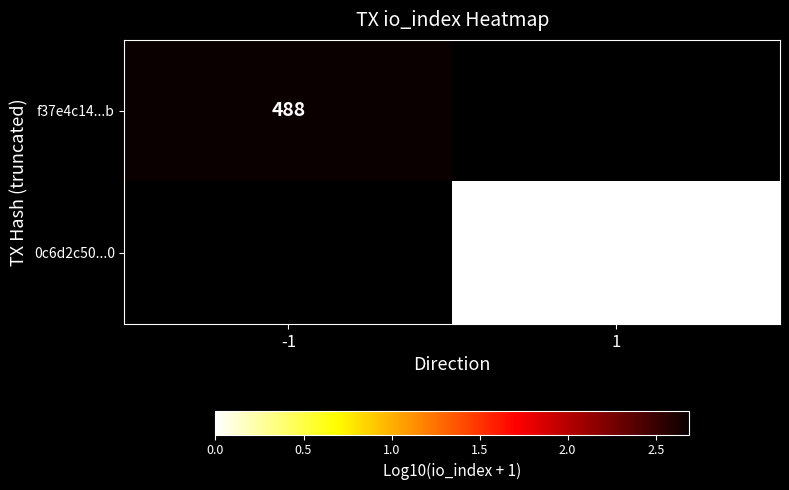

What is the greatest value displayed?

2.7